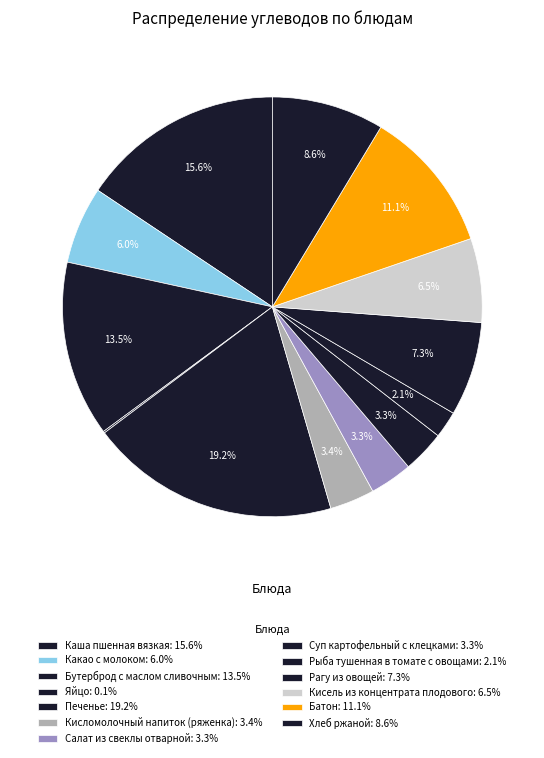

What percentage is the Какао с молоком slice, to the nearest percent?

6%